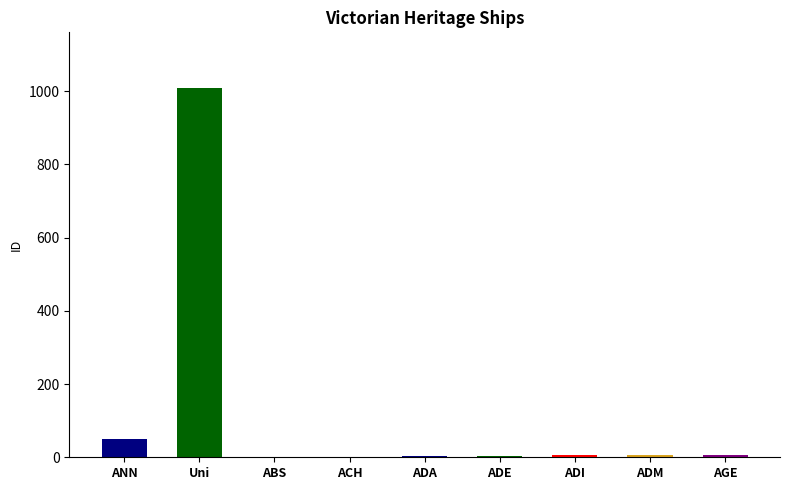

What is the sum of all values?

1088